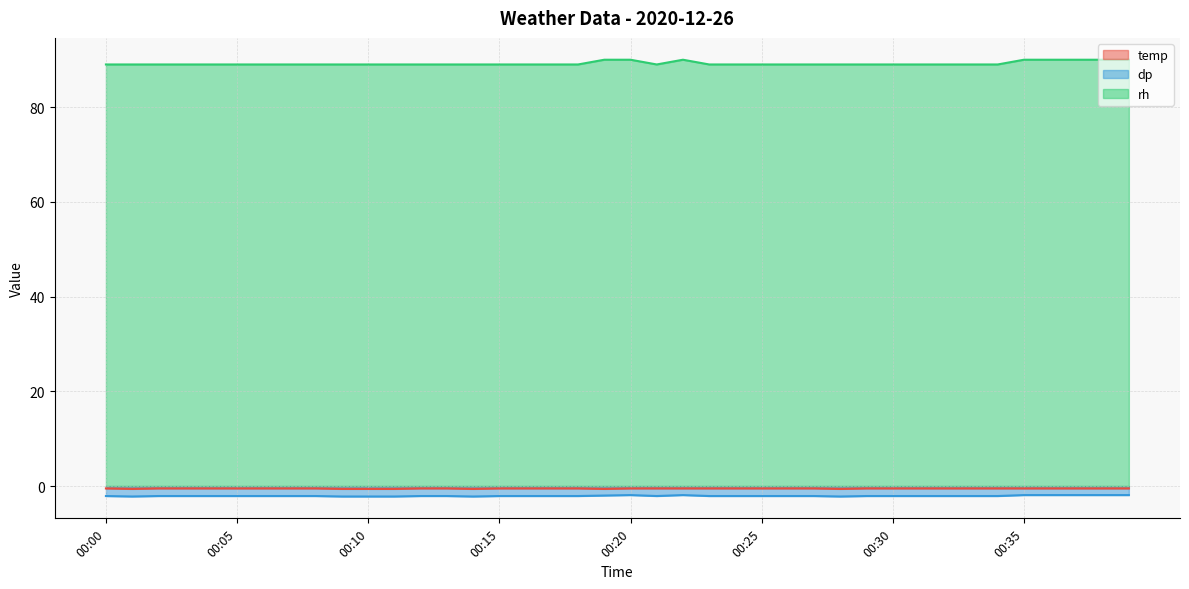

Reading right to left, extract all data points from this chart.

temp: 00:39=-0.5	00:38=-0.5	00:37=-0.5	00:36=-0.5	00:35=-0.5	00:34=-0.5	00:33=-0.5	00:32=-0.5	00:31=-0.5	00:30=-0.5	00:29=-0.5	00:28=-0.6	00:27=-0.5	00:26=-0.5	00:25=-0.5	00:24=-0.5	00:23=-0.5	00:22=-0.5	00:21=-0.5	00:20=-0.5	00:19=-0.6	00:18=-0.5	00:17=-0.5	00:16=-0.5	00:15=-0.5	00:14=-0.6	00:13=-0.5	00:12=-0.5	00:11=-0.6	00:10=-0.6	00:09=-0.6	00:08=-0.5	00:07=-0.5	00:06=-0.5	00:05=-0.5	00:04=-0.5	00:03=-0.5	00:02=-0.5	00:01=-0.6	00:00=-0.5
dp: 00:39=-1.9	00:38=-1.9	00:37=-1.9	00:36=-1.9	00:35=-1.9	00:34=-2.1	00:33=-2.1	00:32=-2.1	00:31=-2.1	00:30=-2.1	00:29=-2.1	00:28=-2.2	00:27=-2.1	00:26=-2.1	00:25=-2.1	00:24=-2.1	00:23=-2.1	00:22=-1.9	00:21=-2.1	00:20=-1.9	00:19=-2.0	00:18=-2.1	00:17=-2.1	00:16=-2.1	00:15=-2.1	00:14=-2.2	00:13=-2.1	00:12=-2.1	00:11=-2.2	00:10=-2.2	00:09=-2.2	00:08=-2.1	00:07=-2.1	00:06=-2.1	00:05=-2.1	00:04=-2.1	00:03=-2.1	00:02=-2.1	00:01=-2.2	00:00=-2.1
rh: 00:39=90.0	00:38=90.0	00:37=90.0	00:36=90.0	00:35=90.0	00:34=89.0	00:33=89.0	00:32=89.0	00:31=89.0	00:30=89.0	00:29=89.0	00:28=89.0	00:27=89.0	00:26=89.0	00:25=89.0	00:24=89.0	00:23=89.0	00:22=90.0	00:21=89.0	00:20=90.0	00:19=90.0	00:18=89.0	00:17=89.0	00:16=89.0	00:15=89.0	00:14=89.0	00:13=89.0	00:12=89.0	00:11=89.0	00:10=89.0	00:09=89.0	00:08=89.0	00:07=89.0	00:06=89.0	00:05=89.0	00:04=89.0	00:03=89.0	00:02=89.0	00:01=89.0	00:00=89.0